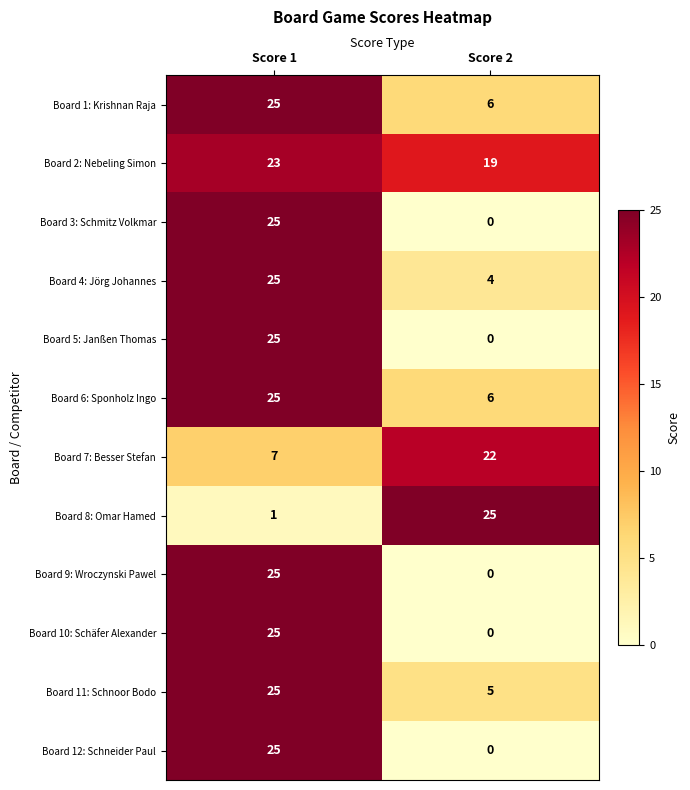

List the labels in order of Board 1: Krishnan Raja value, largest first.

Score 1, Score 2